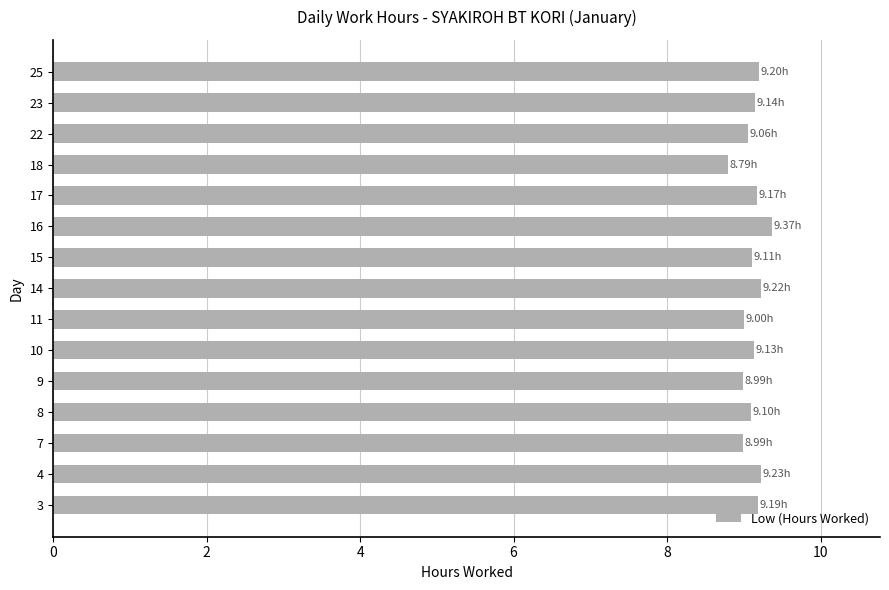

What is the ratio of the value at 10 to the value at 16?

1.0